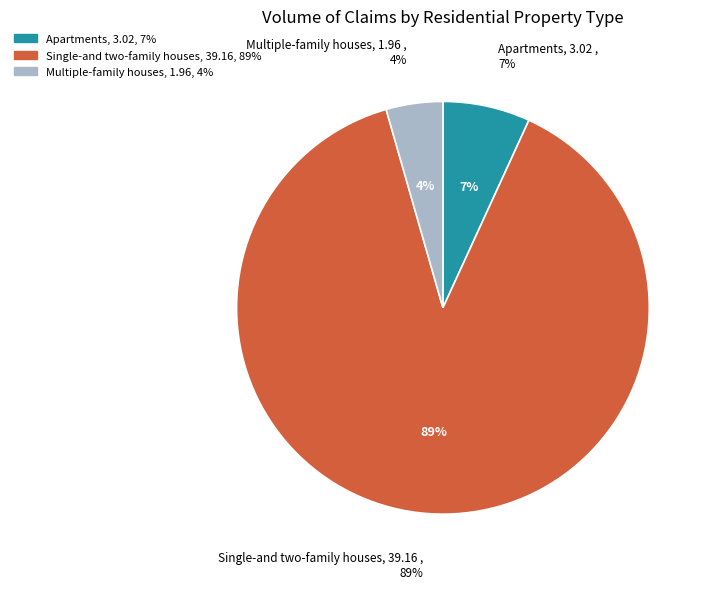

Rank the categories by value from lowest to highest.

Multiple-family houses, Apartments, Single-and two-family houses